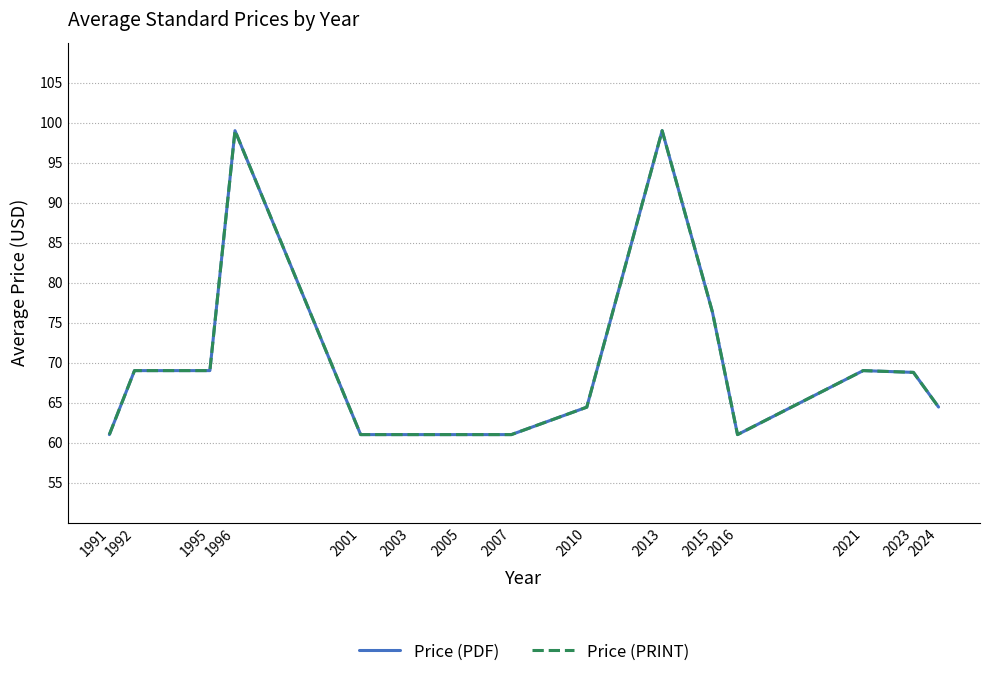

True or false: Price (PDF) and Price (PRINT) cross at least once.

False